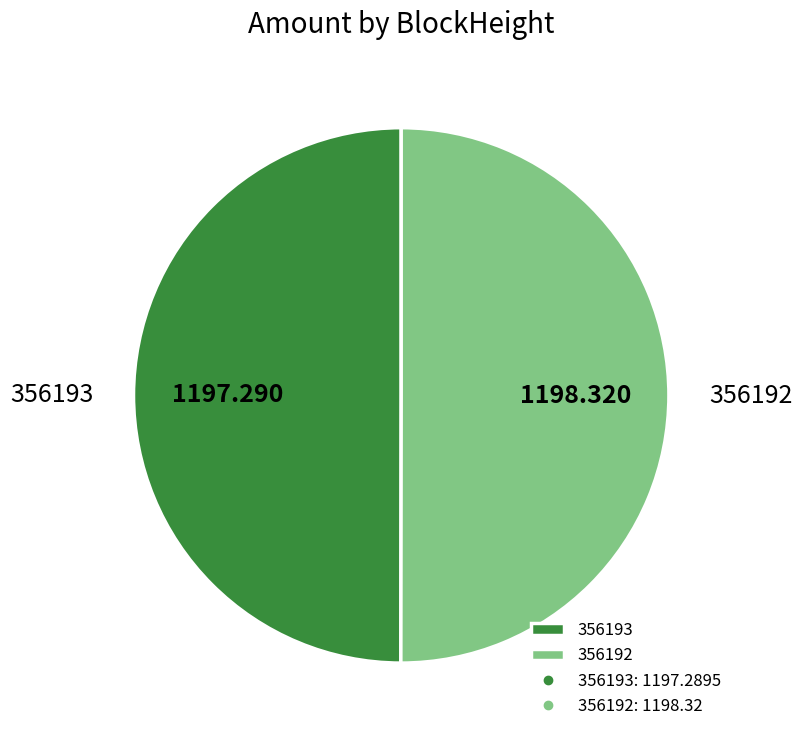

Approximately how many times larger is the value at 356193 compared to 356192?

1.0